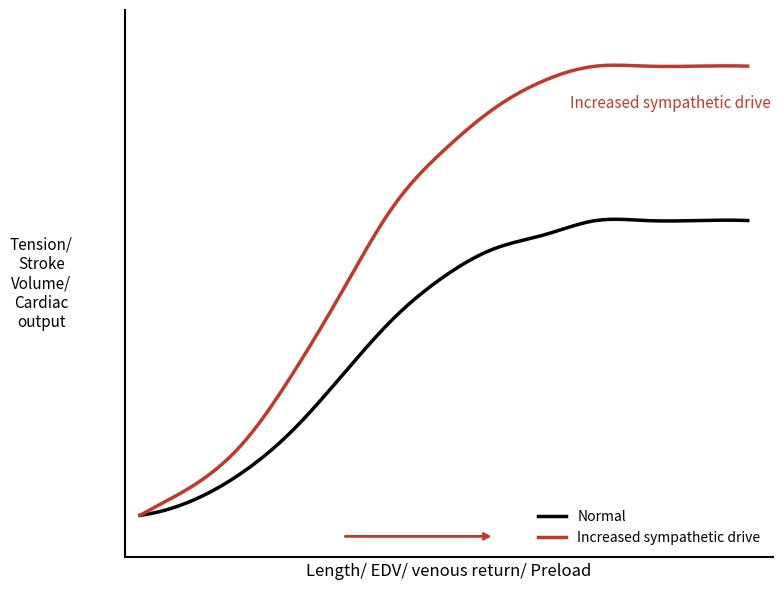

What is the difference between the maximum and minimum values in the Increased sympathetic drive series?

32